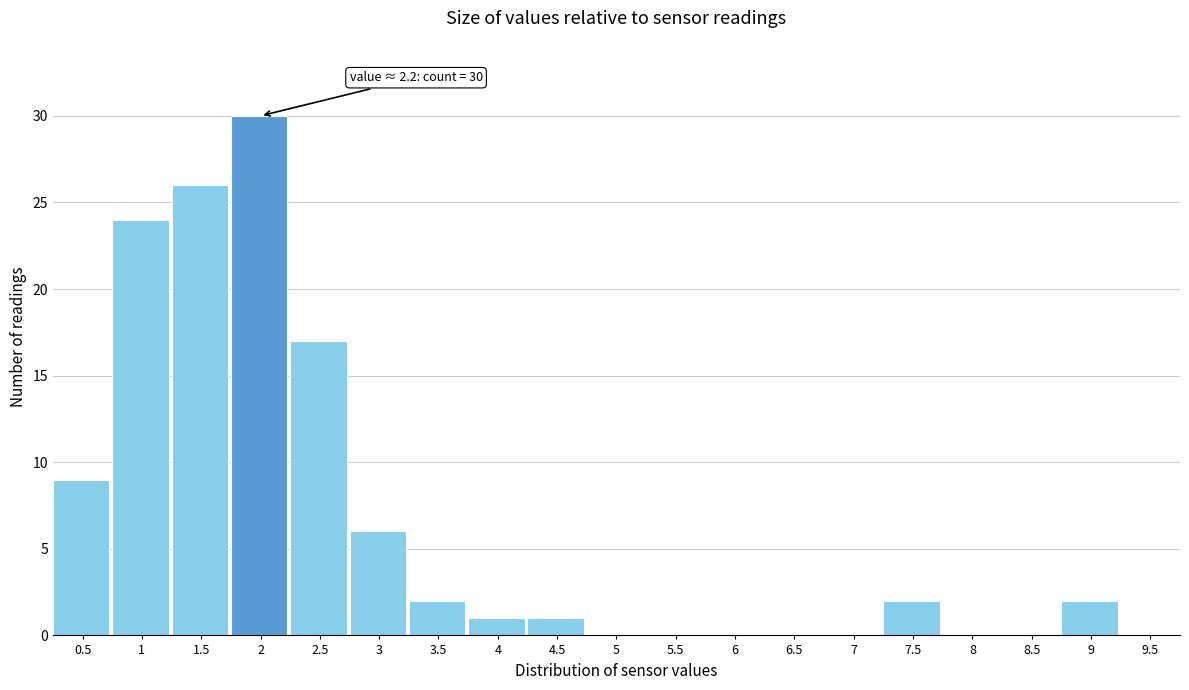

Reading left to right, extract all data points from this chart.

0.5=9	1=24	1.5=26	2=30	2.5=17	3=6	3.5=2	4=1	4.5=1	5=0	5.5=0	6=0	6.5=0	7=0	7.5=2	8=0	8.5=0	9=2	9.5=0